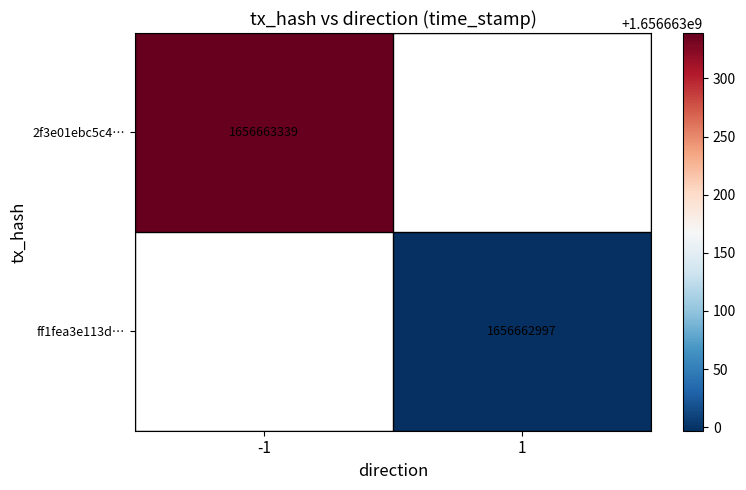

Reading left to right, list all the values displayed in this chart.

2f3e01ebc5c417abd1e3c8eb74145c0378e6830: -1	1656663339
ff1fea3e113db6f32bad291f35118addba1d7d1: 1	1656662997